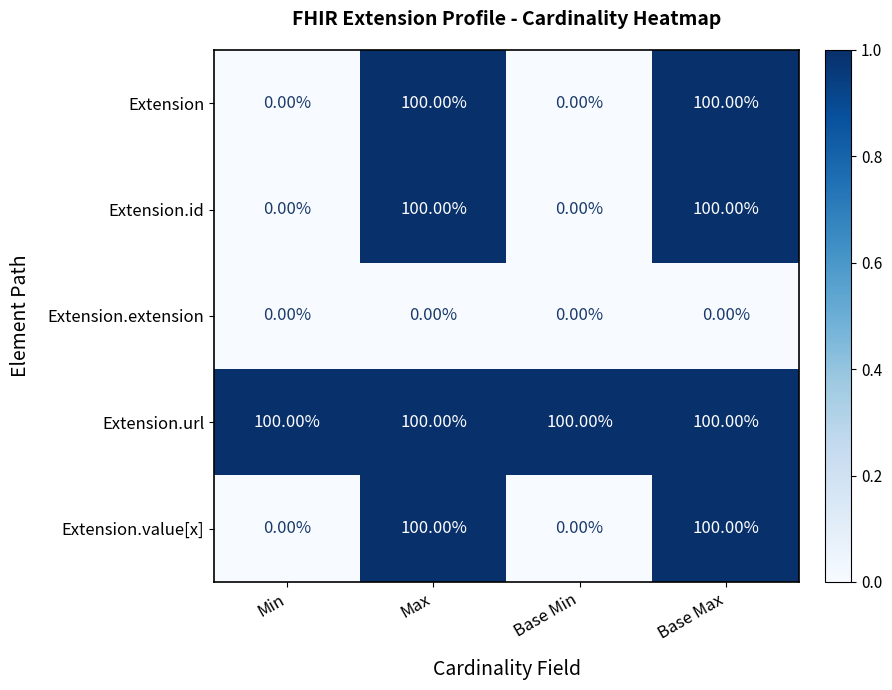

What is the total value across all series at Max?

400